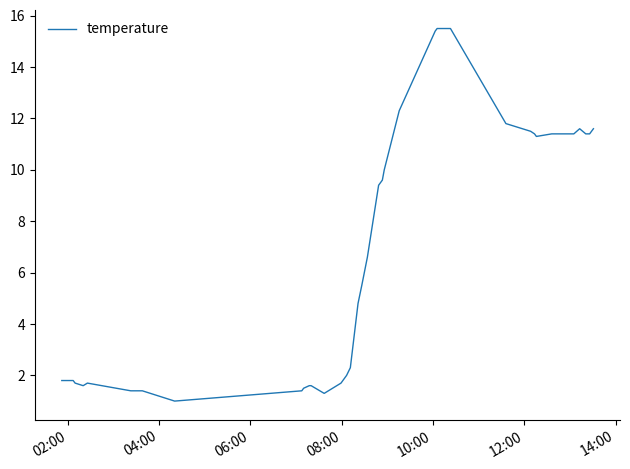

What is the difference between the maximum and minimum values?

14.5